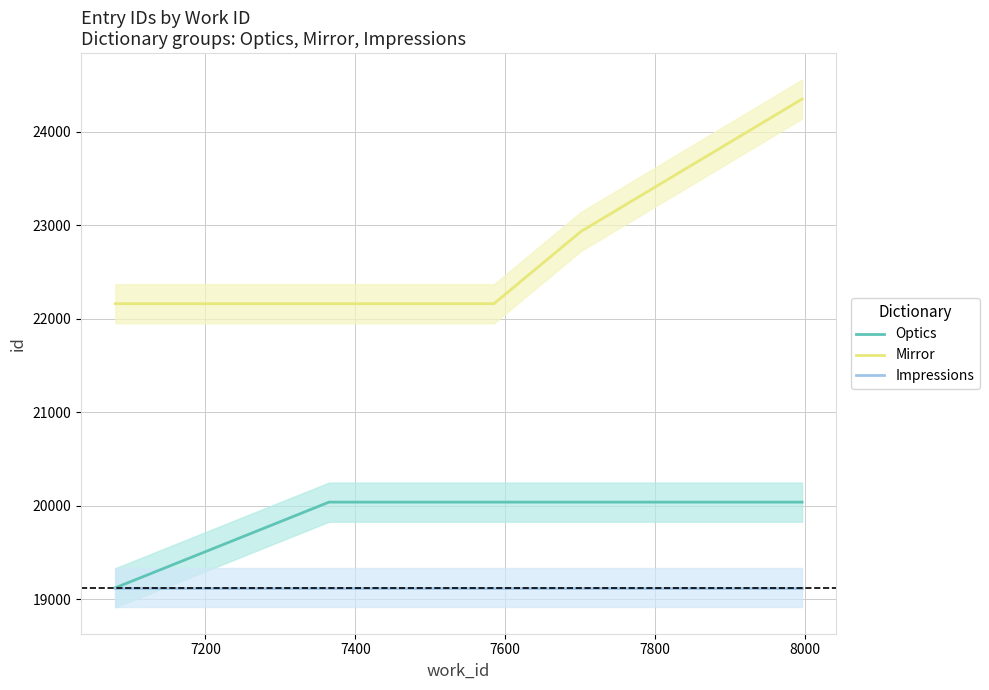

List the series in order of their peak value, lowest first.

Impressions, Optics, Mirror